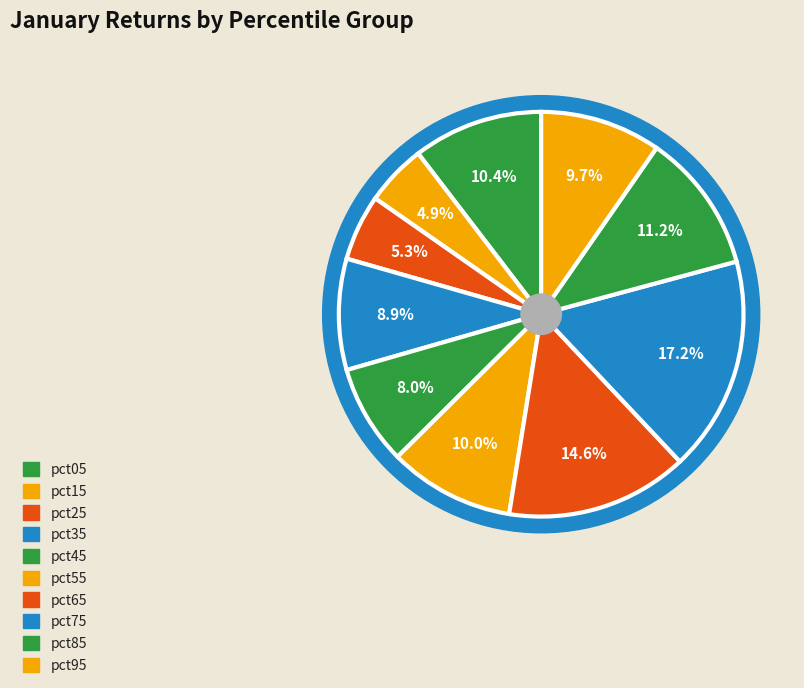

Which slice is the largest?

pct75